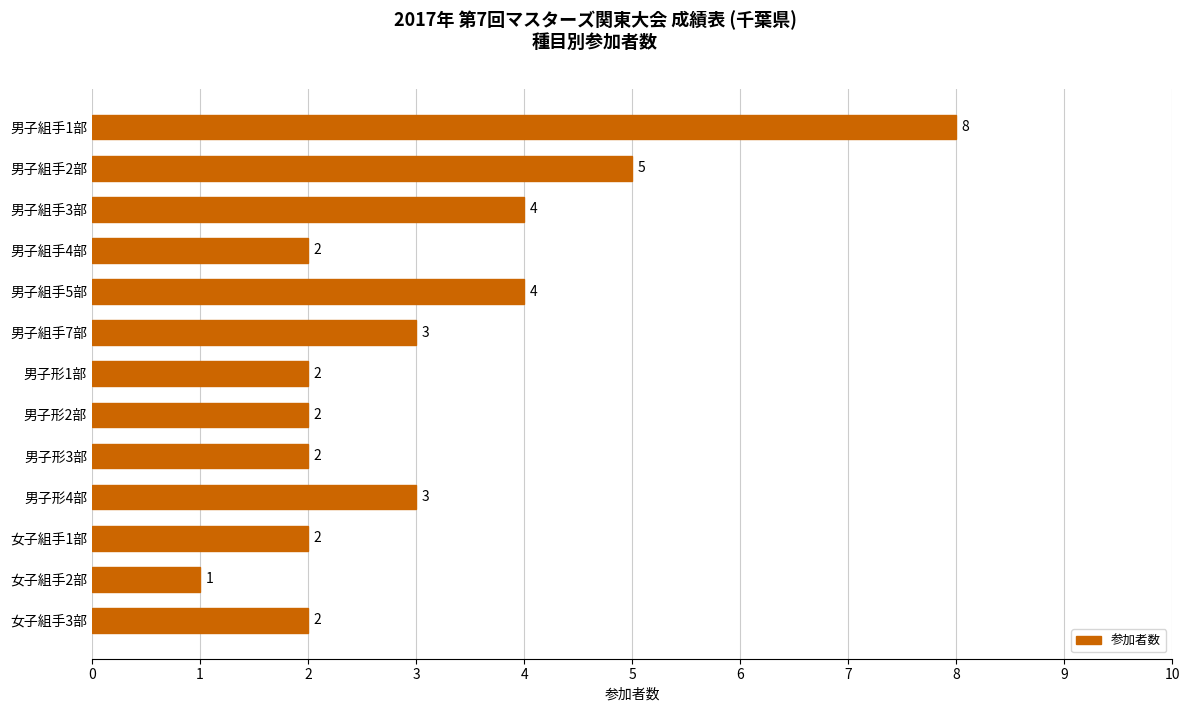

Reading top to bottom, transcribe all the data shown in this chart.

男子組手1部=8	男子組手2部=5	男子組手3部=4	男子組手4部=2	男子組手5部=4	男子組手7部=3	男子形1部=2	男子形2部=2	男子形3部=2	男子形4部=3	女子組手1部=2	女子組手2部=1	女子組手3部=2